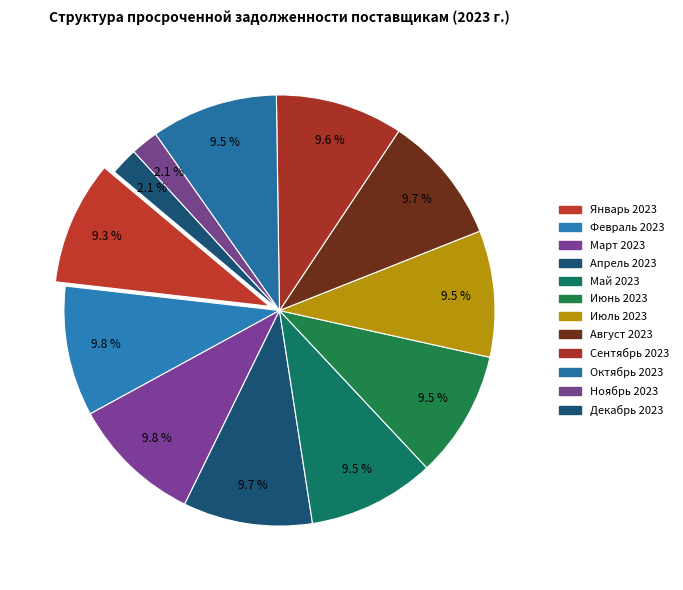

Which slice is the smallest?

Ноябрь 2023